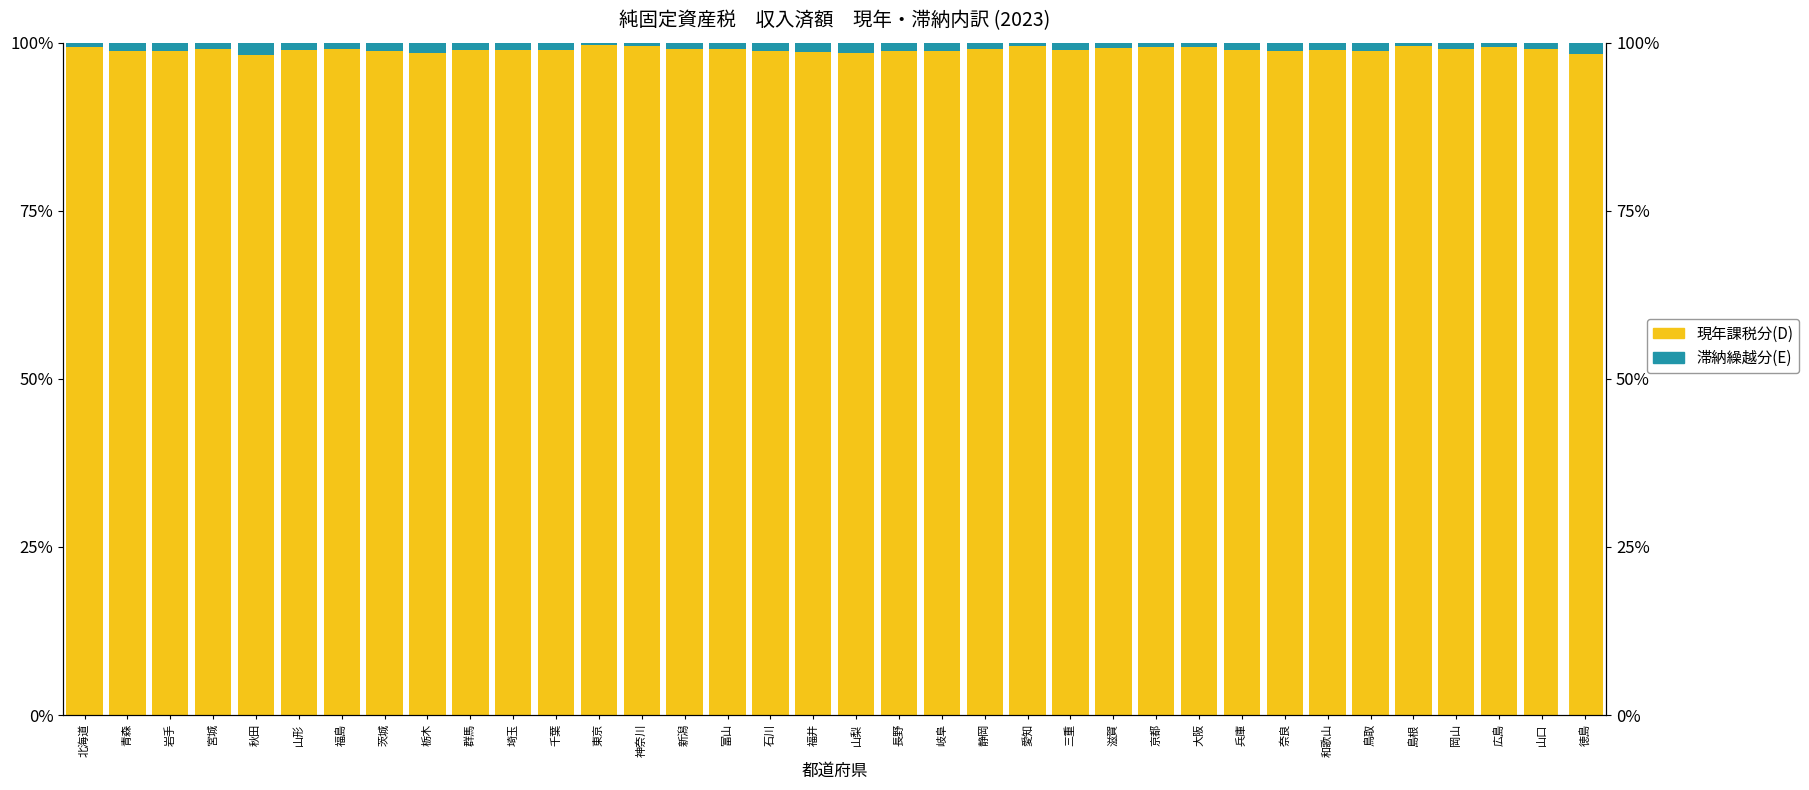

What is the sum of the 現年課税分(D) values at 岐阜 and 北海道?

198.0